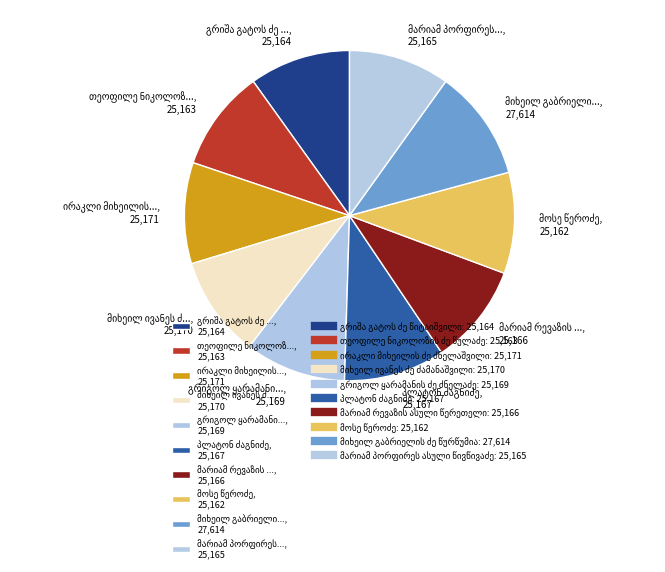

Is there a majority slice in this chart?

No